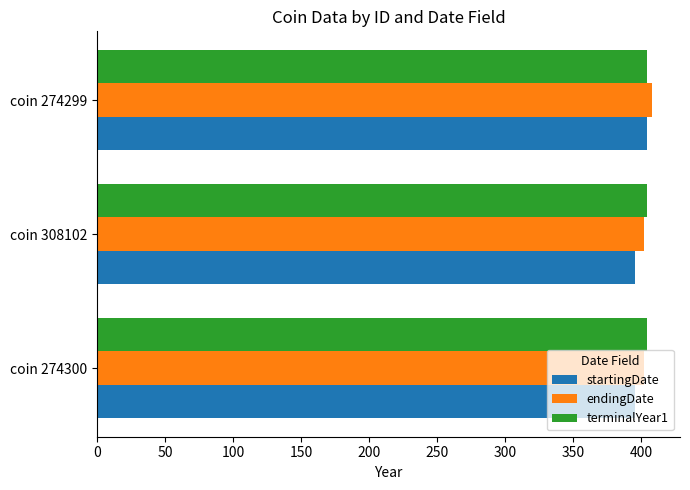

At which category is the sum across all series the highest?

coin 274299